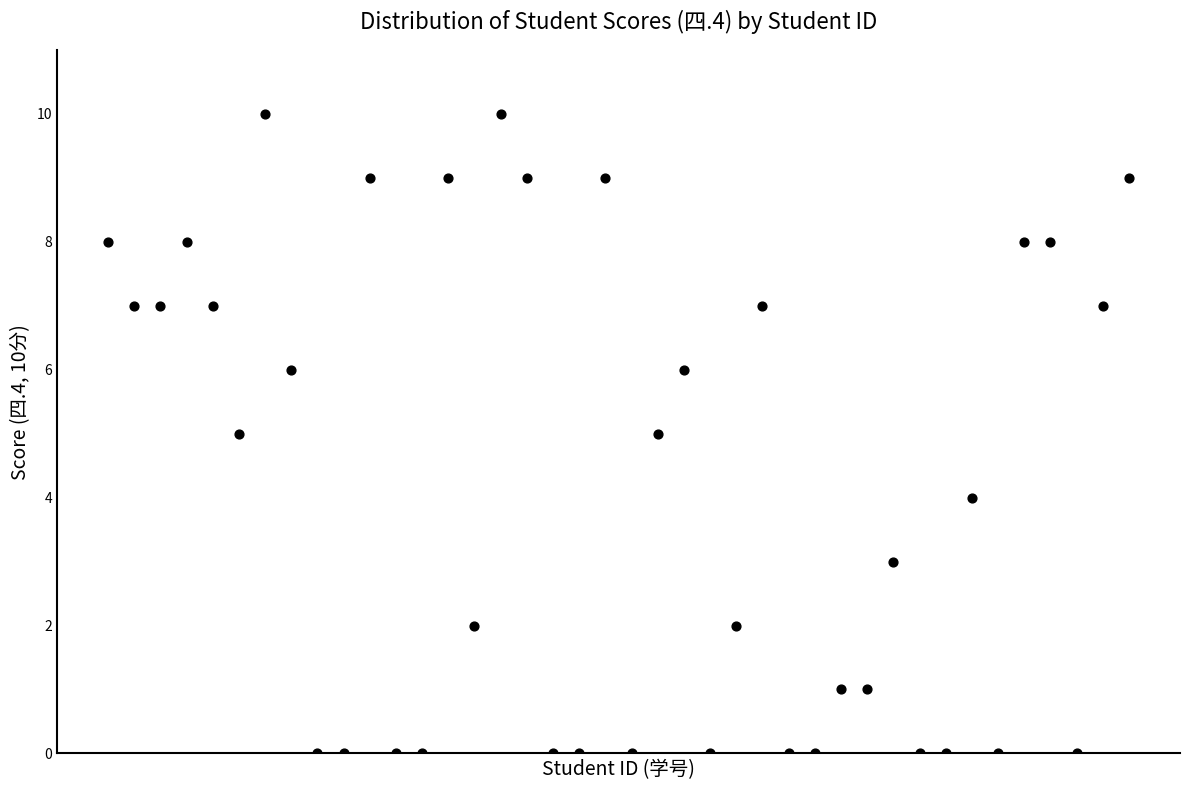

What is the range of X values (max minus min)?

39